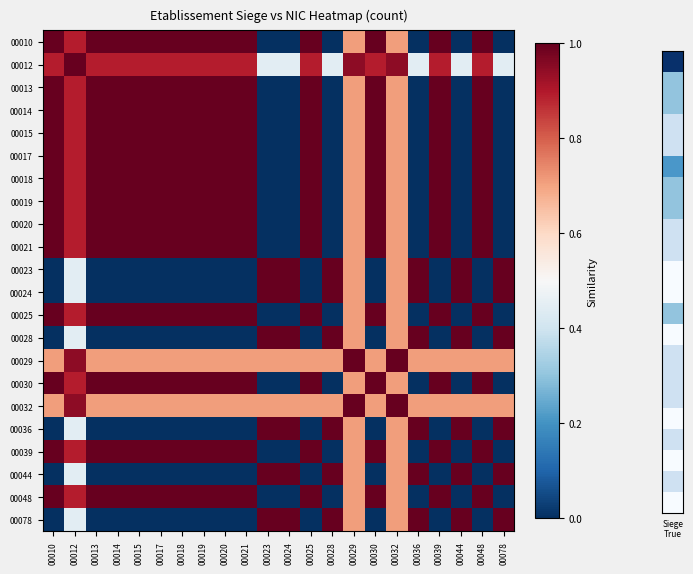

Which label corresponds to the largest value in the chart?

00010